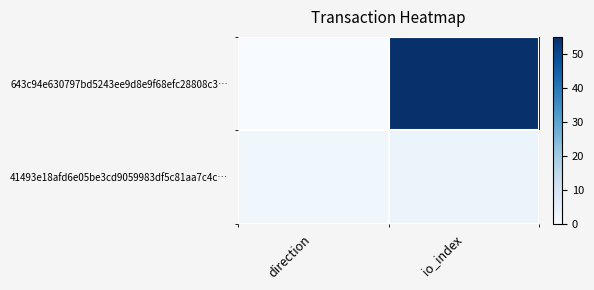

Reading right to left, extract all data points from this chart.

643c94e630797bd5243ee9d8e9f68efc28808c3…: io_index=55	direction=0
41493e18afd6e05be3cd9059983df5c81aa7c4c…: io_index=3	direction=2